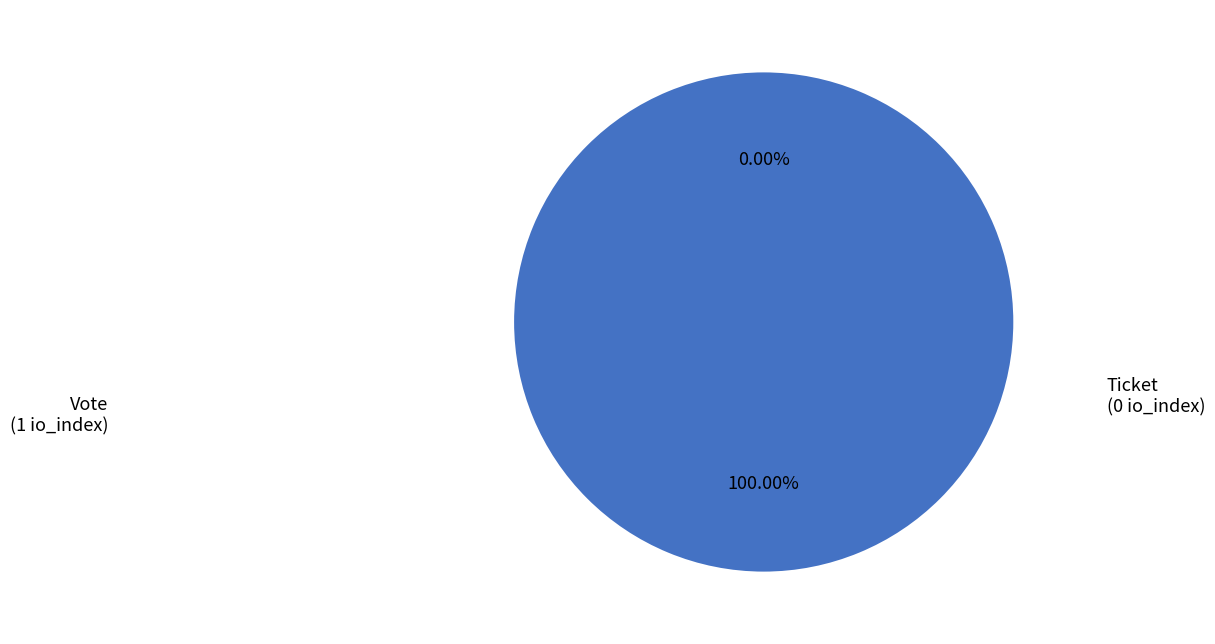

Count the number of slices in the pie.

2